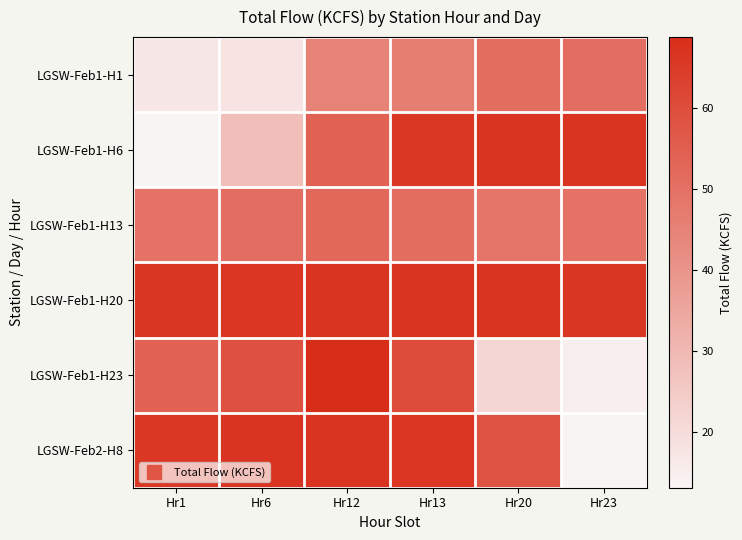

Reading left to right, what are all the values shown in this chart?

LGSW-Feb1-H1: Hr1=16.6	Hr6=18.1	Hr12=45.3	Hr13=46.4	Hr20=50.6	Hr23=50.8
LGSW-Feb1-H6: Hr1=13.1	Hr6=28.0	Hr12=54.0	Hr13=65.8	Hr20=66.8	Hr23=66.7
LGSW-Feb1-H13: Hr1=49.3	Hr6=50.8	Hr12=52.1	Hr13=50.6	Hr20=49.0	Hr23=49.3
LGSW-Feb1-H20: Hr1=66.1	Hr6=66.3	Hr12=66.7	Hr13=66.8	Hr20=66.7	Hr23=66.1
LGSW-Feb1-H23: Hr1=54.0	Hr6=58.8	Hr12=68.6	Hr13=60.4	Hr20=21.5	Hr23=14.9
LGSW-Feb2-H8: Hr1=65.8	Hr6=66.8	Hr12=66.7	Hr13=66.3	Hr20=58.3	Hr23=13.1